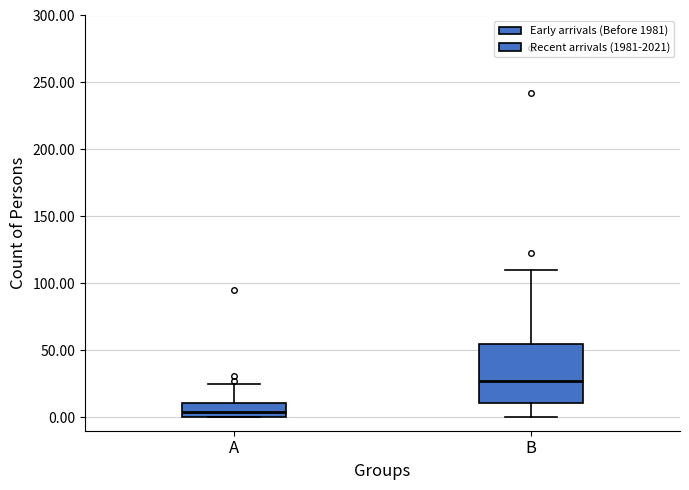

Comparing the boxes themselves (not the whiskers), which one is the tallest?

B